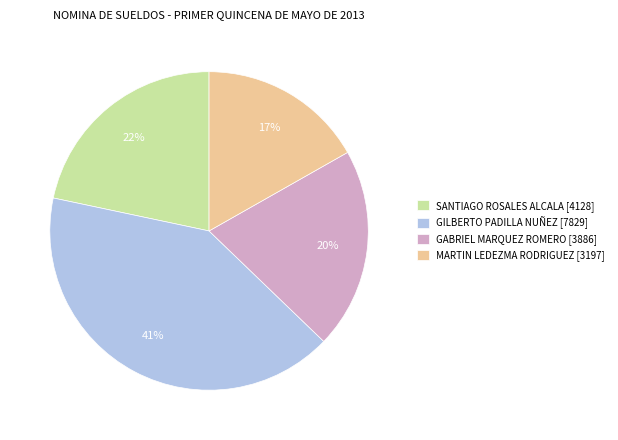

Does any single category account for the majority?

No